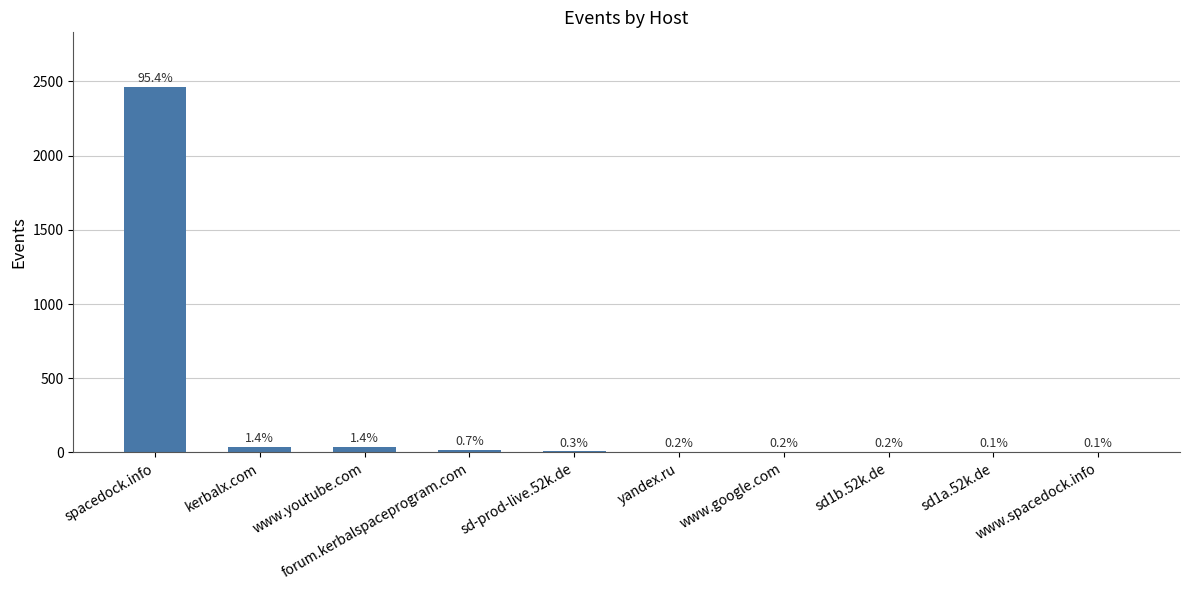

Where is the data nearest to the value 1232?

kerbalx.com